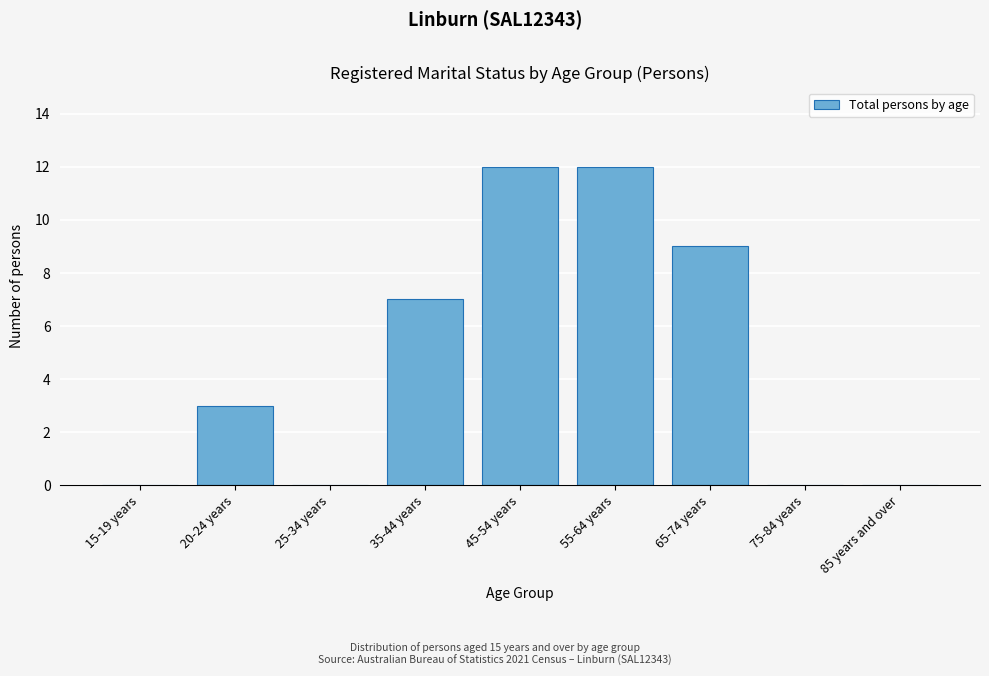

Reading left to right, what are all the values shown in this chart?

15-19 years=0	20-24 years=3	25-34 years=0	35-44 years=7	45-54 years=12	55-64 years=12	65-74 years=9	75-84 years=0	85 years and over=0